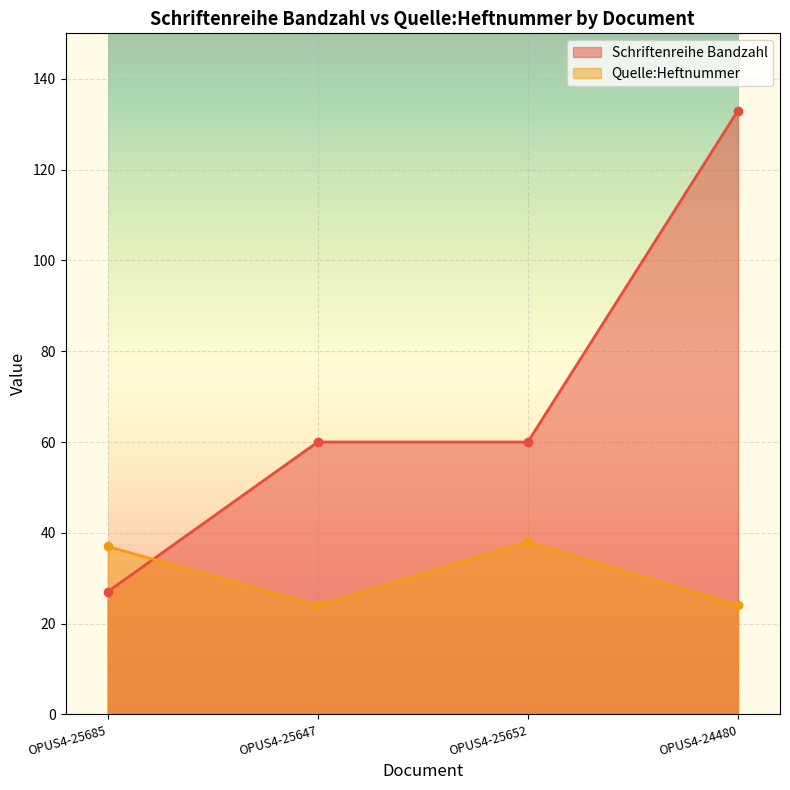

Between which two adjacent categories do Schriftenreihe Bandzahl and Quelle:Heftnummer first intersect?

OPUS4-25685 and OPUS4-25647